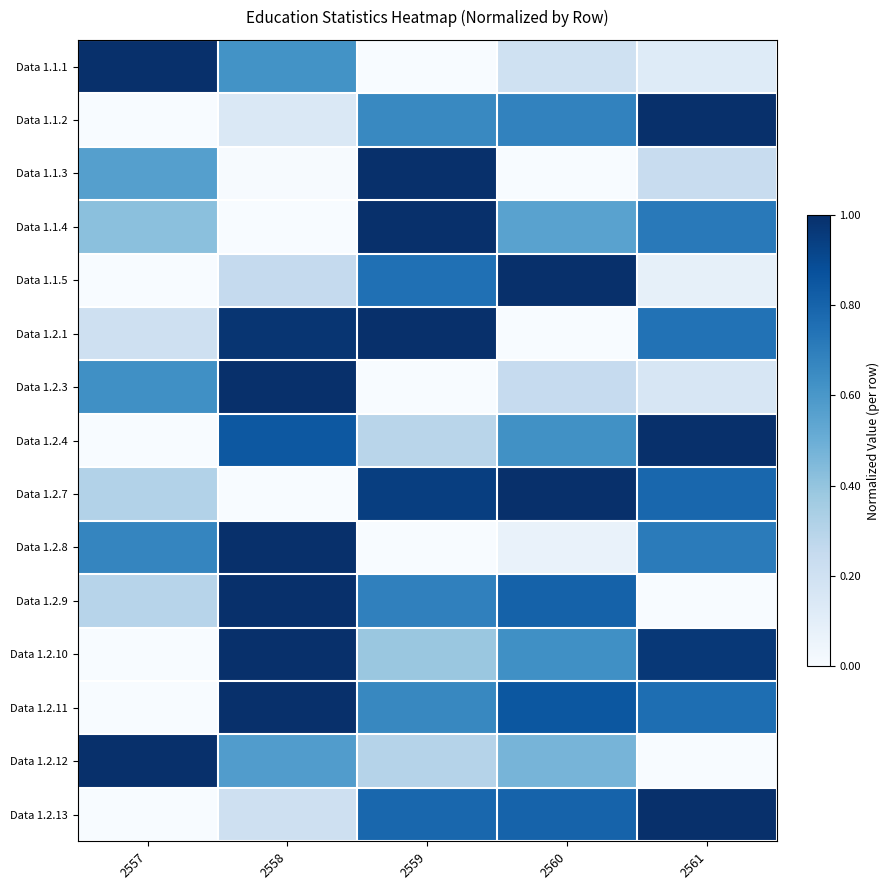

Reading left to right, transcribe all the data shown in this chart.

Data 1.1.1: 2557=1.0	2558=0.6	2559=0.0	2560=0.2	2561=0.1
Data 1.1.2: 2557=0.0	2558=0.1	2559=0.7	2560=0.7	2561=1.0
Data 1.1.3: 2557=0.6	2558=0.0	2559=1.0	2560=0.0	2561=0.2
Data 1.1.4: 2557=0.4	2558=0.0	2559=1.0	2560=0.6	2561=0.7
Data 1.1.5: 2557=0.0	2558=0.2	2559=0.8	2560=1.0	2561=0.1
Data 1.2.1: 2557=0.2	2558=1.0	2559=1.0	2560=0.0	2561=0.7
Data 1.2.3: 2557=0.6	2558=1.0	2559=0.0	2560=0.2	2561=0.2
Data 1.2.4: 2557=0.0	2558=0.8	2559=0.3	2560=0.6	2561=1.0
Data 1.2.7: 2557=0.3	2558=0.0	2559=0.9	2560=1.0	2561=0.8
Data 1.2.8: 2557=0.7	2558=1.0	2559=0.0	2560=0.1	2561=0.7
Data 1.2.9: 2557=0.3	2558=1.0	2559=0.7	2560=0.8	2561=0.0
Data 1.2.10: 2557=0.0	2558=1.0	2559=0.4	2560=0.6	2561=1.0
Data 1.2.11: 2557=0.0	2558=1.0	2559=0.7	2560=0.8	2561=0.8
Data 1.2.12: 2557=1.0	2558=0.6	2559=0.3	2560=0.5	2561=0.0
Data 1.2.13: 2557=0.0	2558=0.2	2559=0.8	2560=0.8	2561=1.0